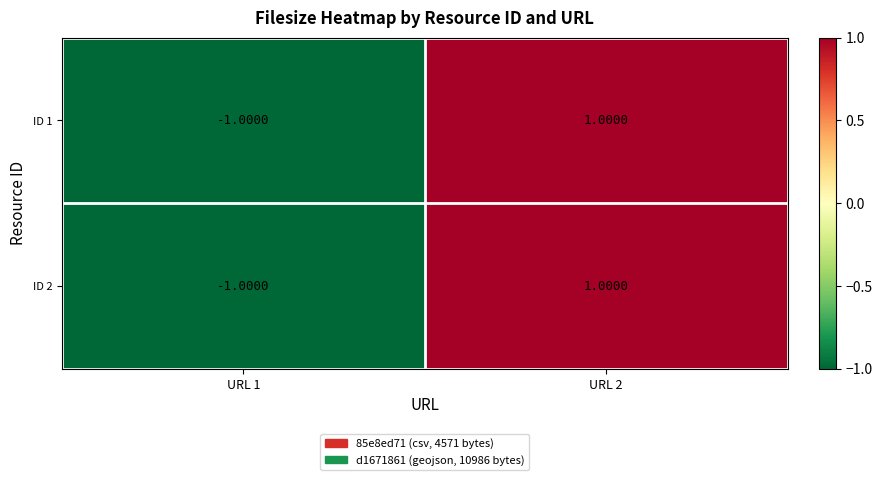

List the labels in order of ID 2 value, largest first.

URL 2, URL 1